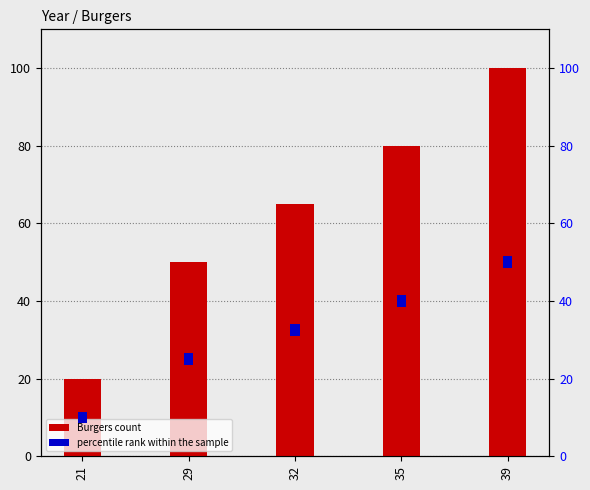

The value of percentile rank at 39 is 1. True or false?

False